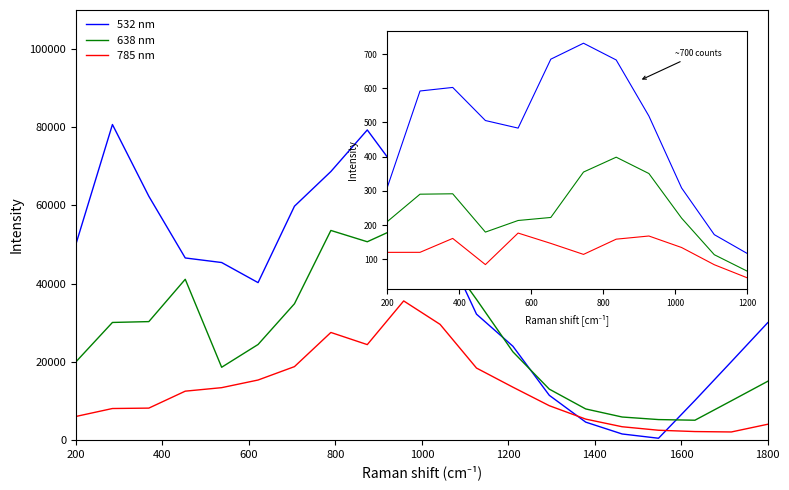

How many times do 638 nm and 532 nm cross each other?

4